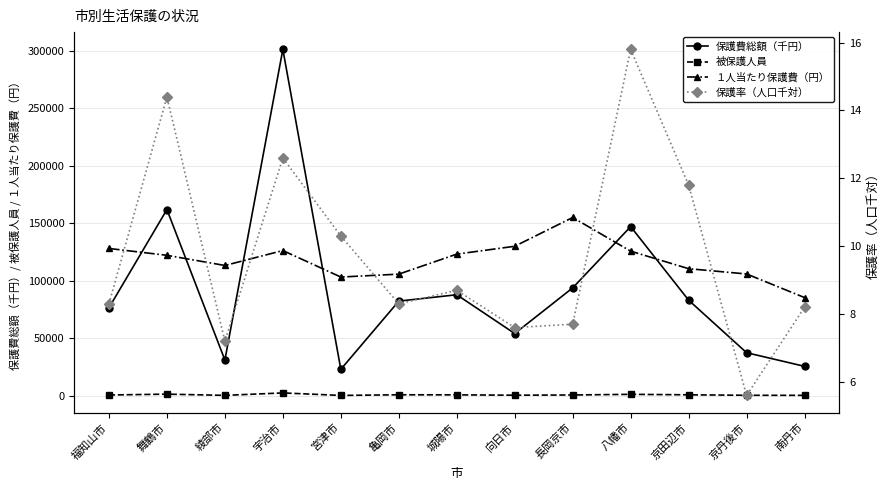

What are all the series names shown in the legend?

保護費総額（千円）, 被保護人員, １人当たり保護費（円）, 保護率（人口千対）